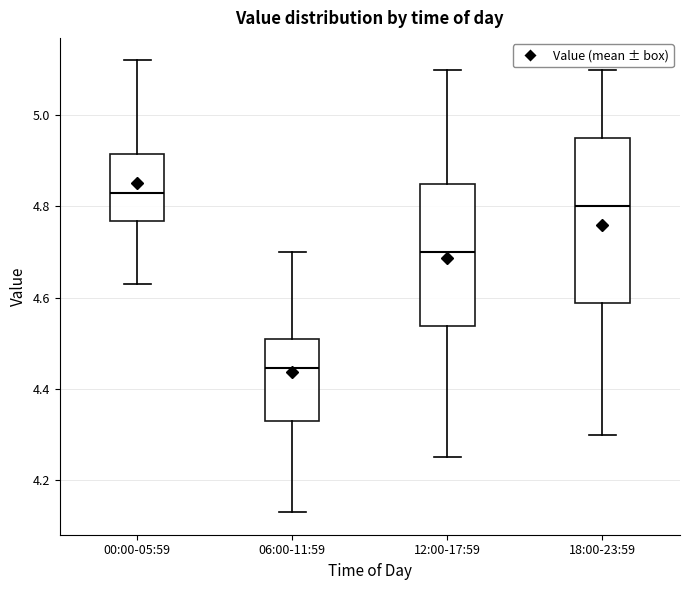

Reading left to right, transcribe this box plot: for each box, give where its median line is, the range the box spans, and where its two whiskers end, as read against the y-axis. The values are not printed on the chart, so give them approximately, as read against the axis.

00:00-05:59: median 4.84, box 4.76 to 4.92, whiskers 4.64 to 5.12
06:00-11:59: median 4.44, box 4.34 to 4.52, whiskers 4.14 to 4.70
12:00-17:59: median 4.70, box 4.54 to 4.86, whiskers 4.26 to 5.10
18:00-23:59: median 4.80, box 4.58 to 4.96, whiskers 4.30 to 5.10